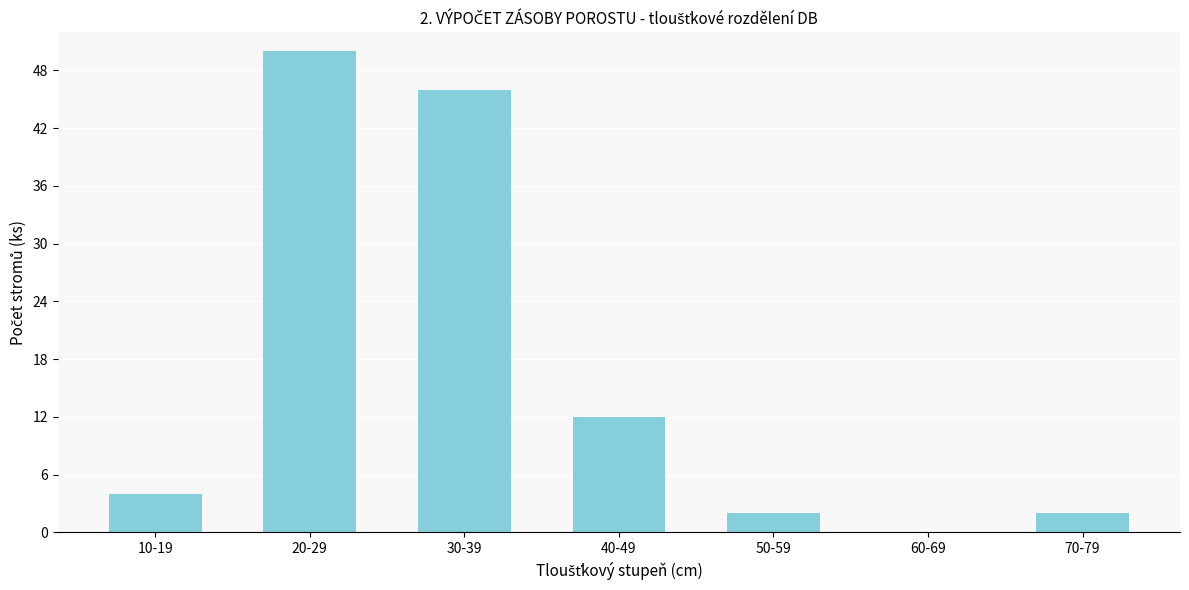

Reading left to right, extract all data points from this chart.

10-19=4	20-29=50	30-39=46	40-49=12	50-59=2	60-69=0	70-79=2